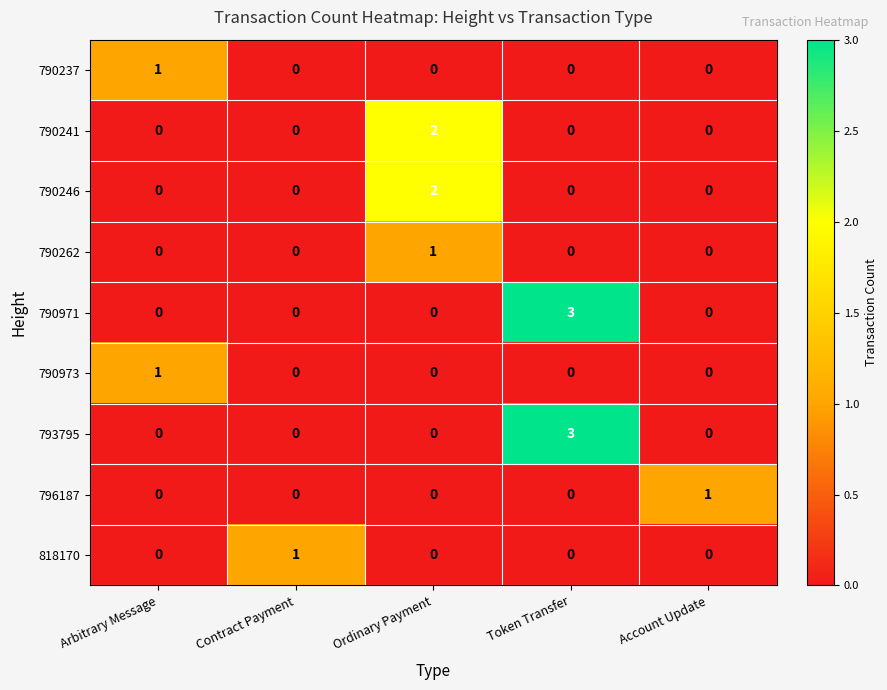

At which category is the sum across all series the highest?

Token Transfer